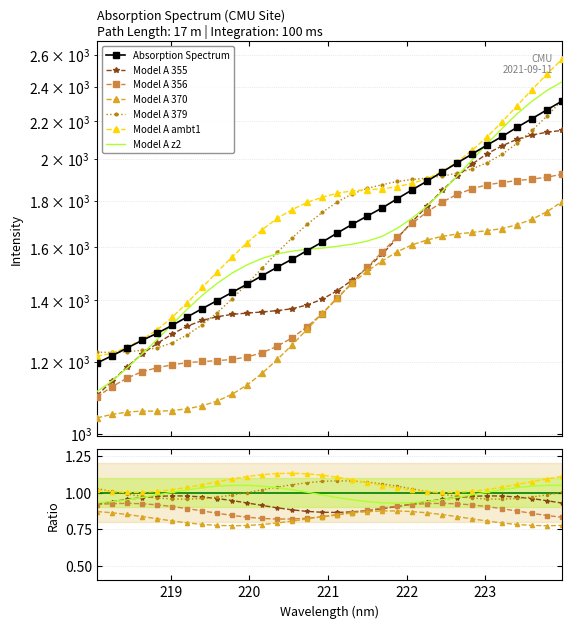

Read the value at 219.589.

1399.5